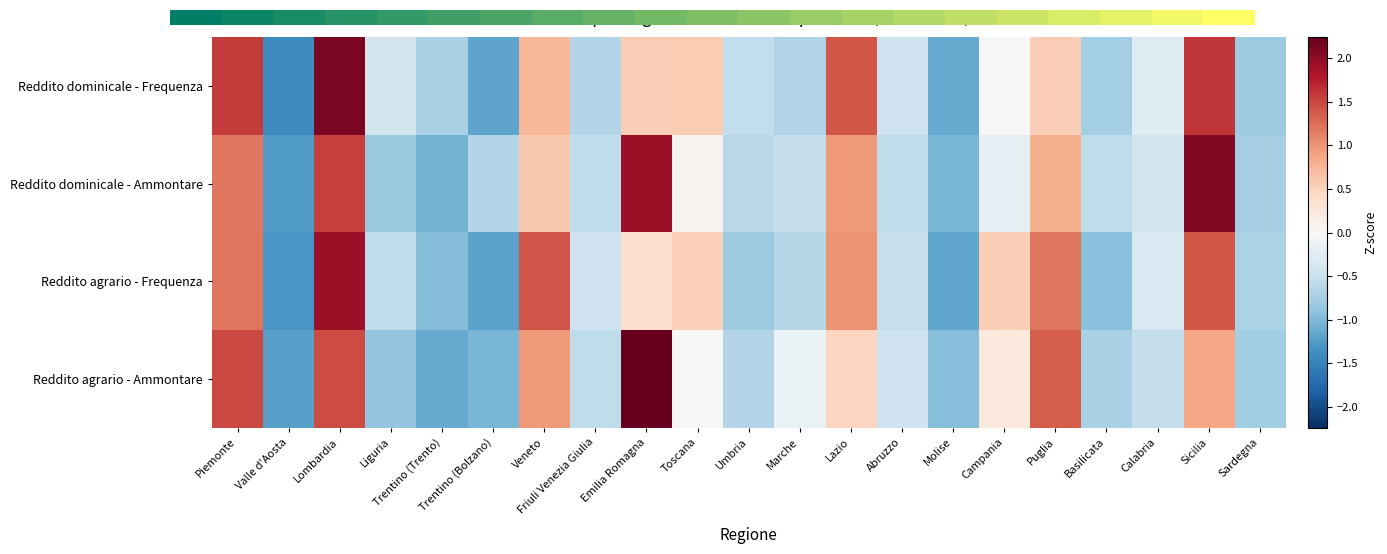

How many categories are shown in the chart?

21